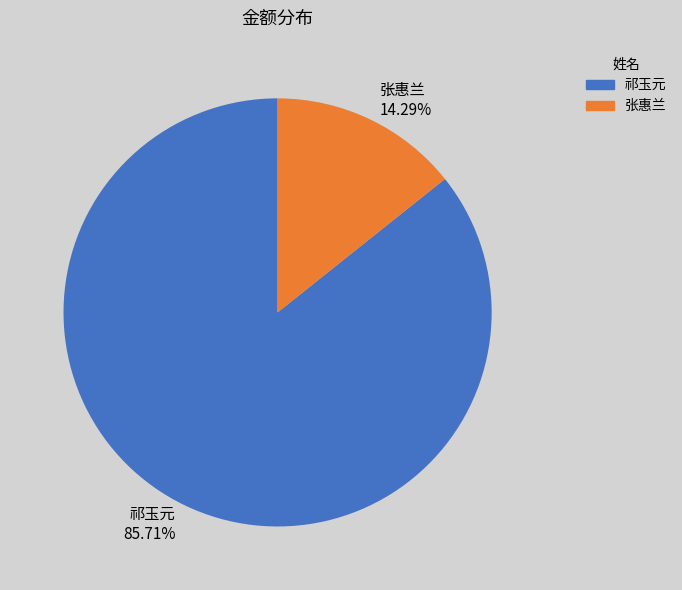

Combined, do 祁玉元 and 张惠兰 account for over 50%?

Yes